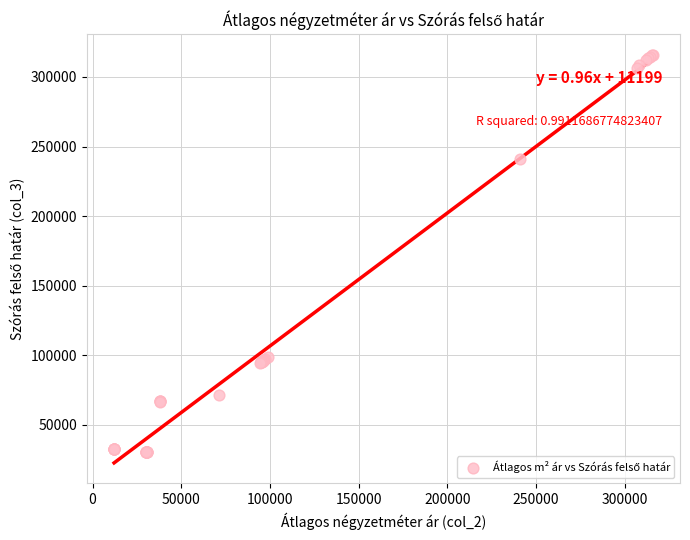

What Y value in the scatter plot is closest to 173177?

241112